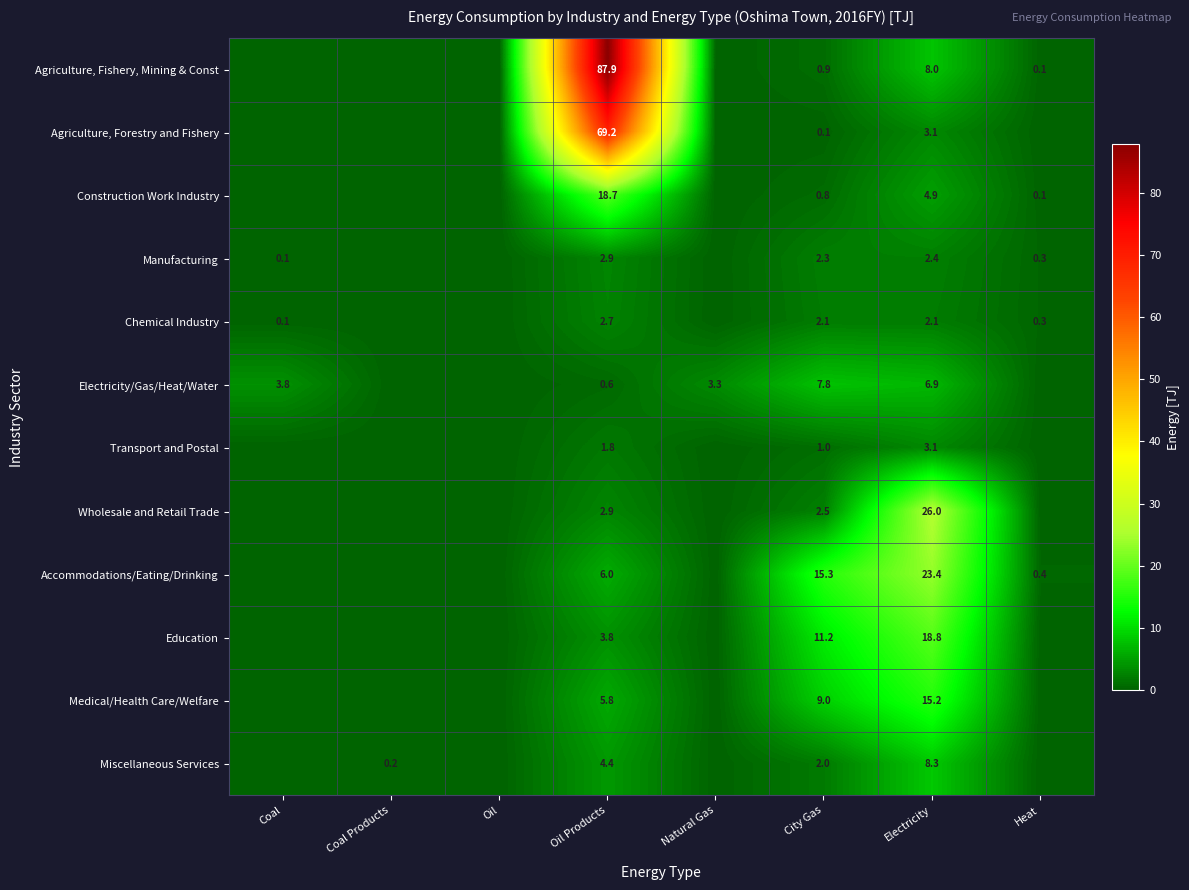

The value of Manufacturing at Electricity is 3.4. True or false?

False